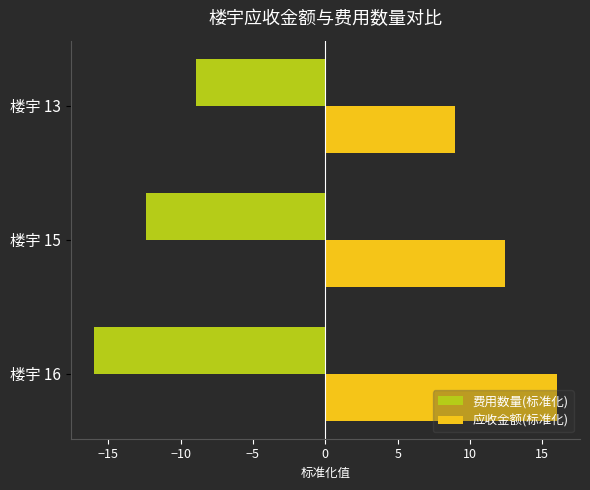

What is the difference between the maximum and minimum values in the 费用数量(标准化) series?

7.1